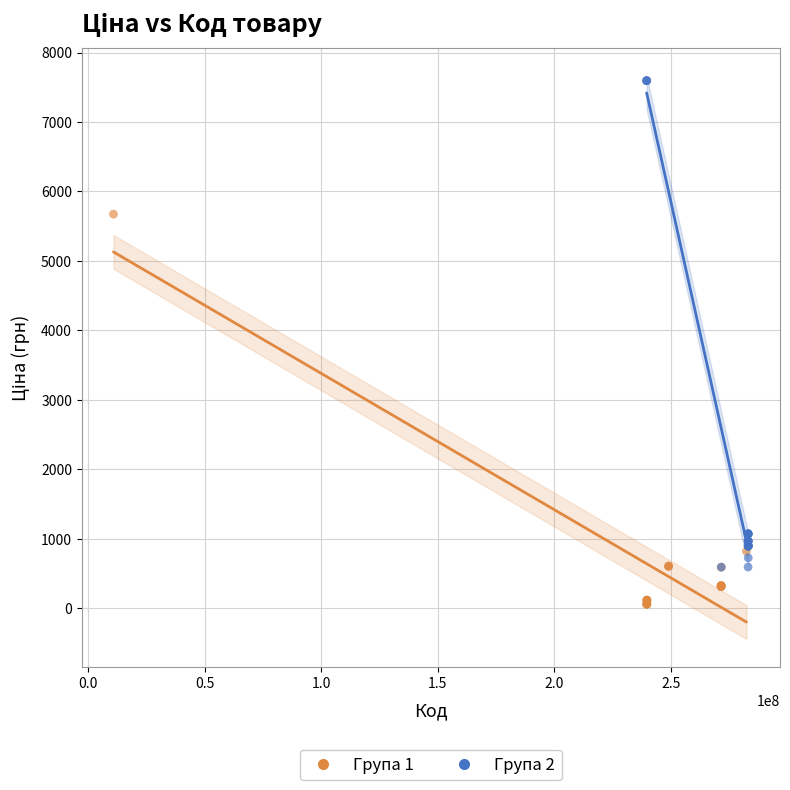

Which series contains the highest Y value?

Група 2